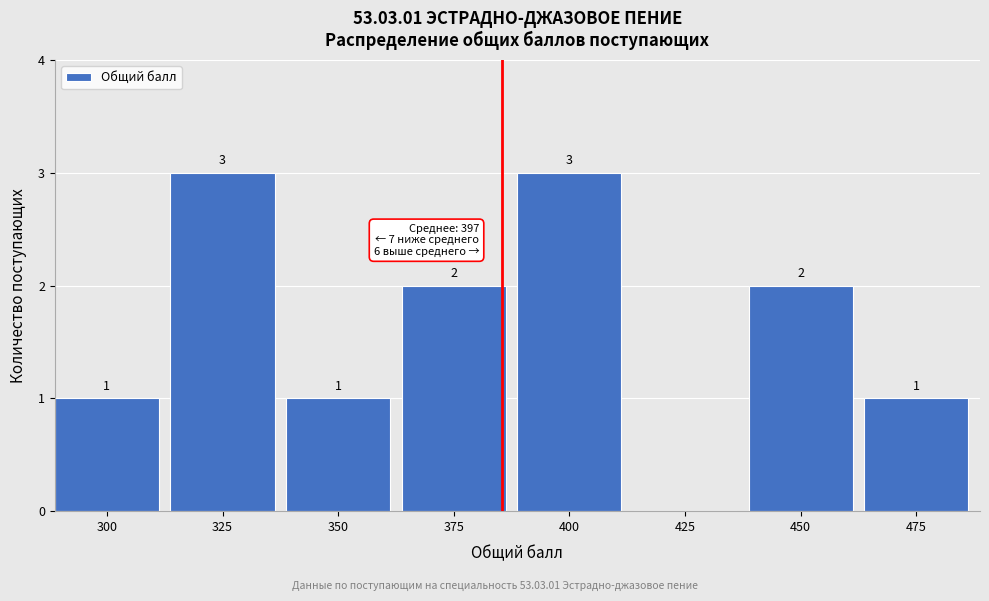

Reading right to left, what are all the values shown in this chart?

475=1	450=2	425=0	400=3	375=2	350=1	325=3	300=1